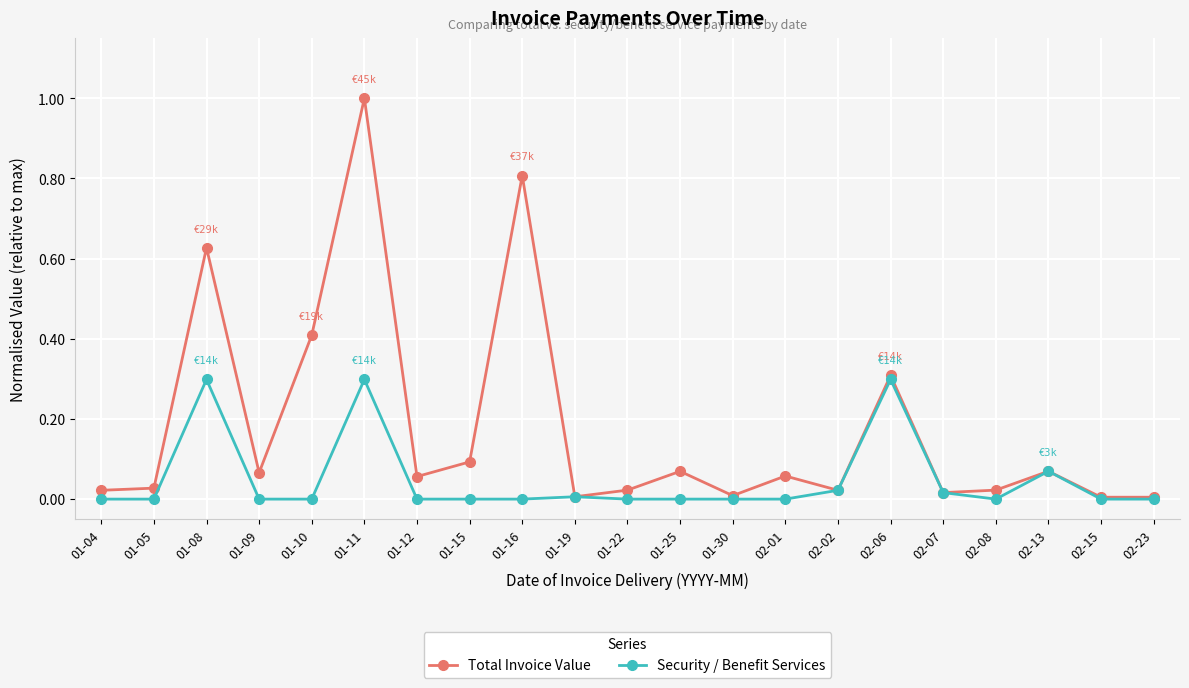

Which series changed the most between 01-12 and 01-16?

Total Invoice Value